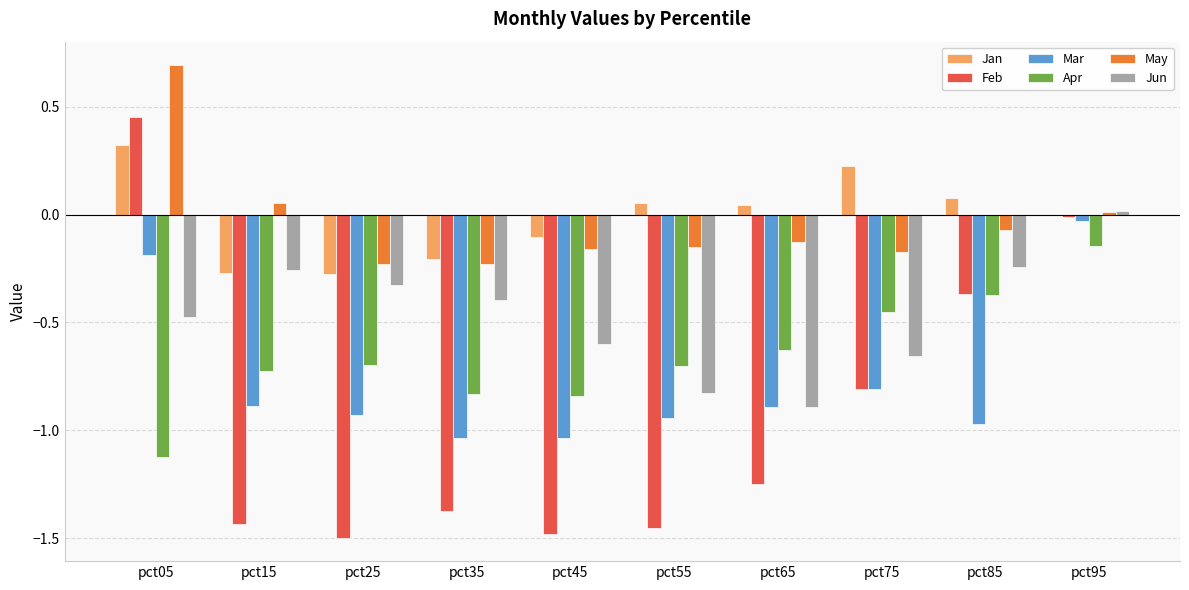

What is the sum of all Apr values?

-6.5